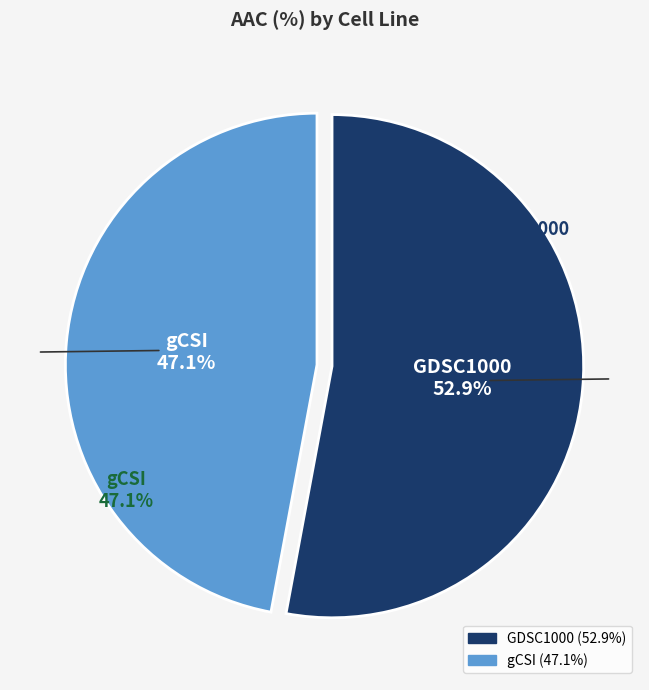

To the nearest percent, what portion does gCSI represent?

47%